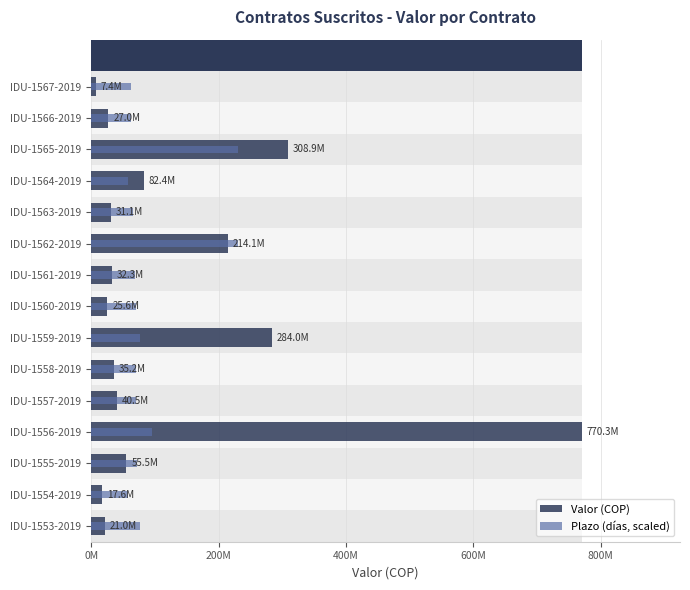

How many series are shown in this chart?

2